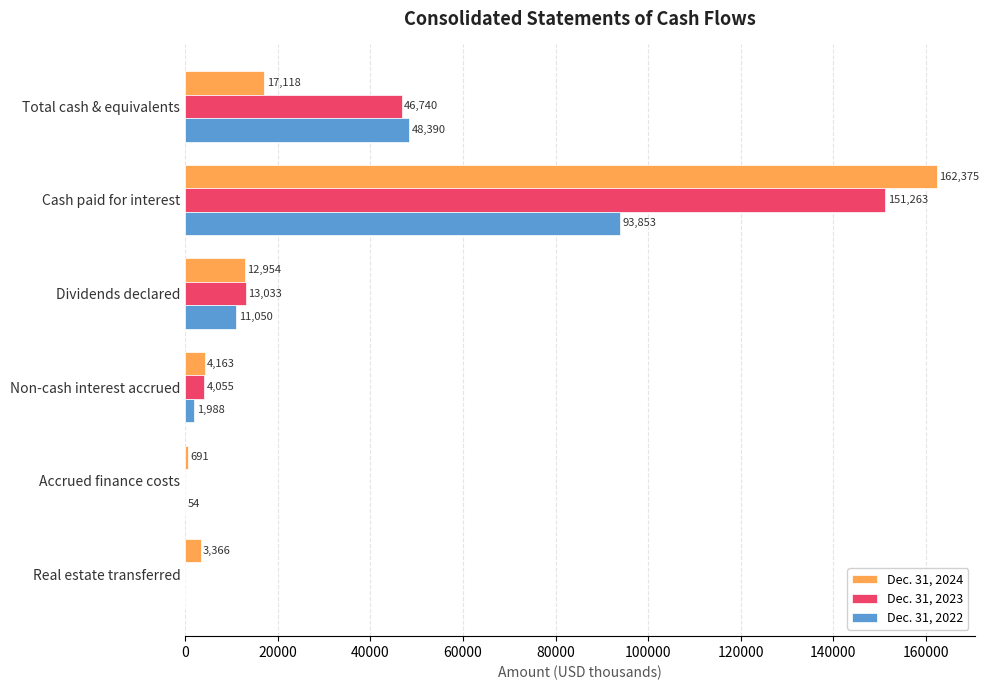

Which category has the highest value in the Dec. 31, 2024 series?

Cash paid for interest